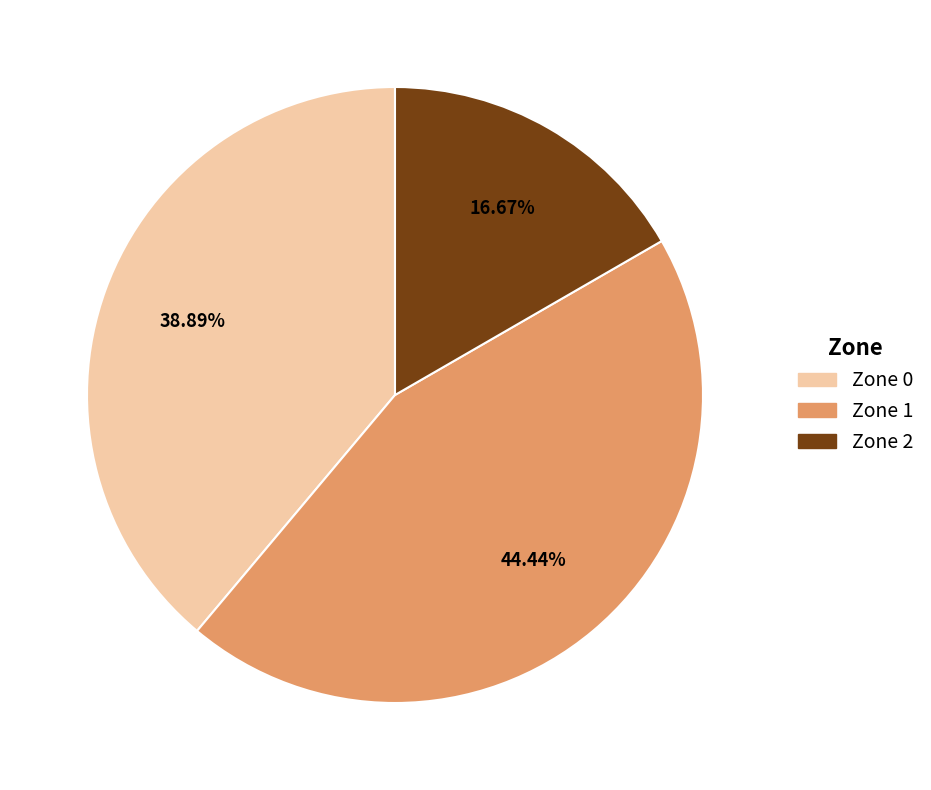

What percentage do Zone 0 and Zone 2 together represent?

55.6%